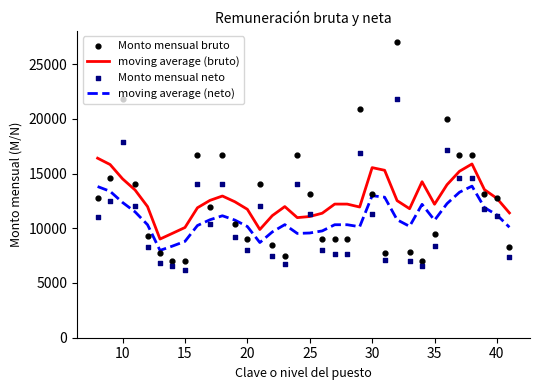

Which series reaches the maximum Y coordinate?

Monto mensual bruto